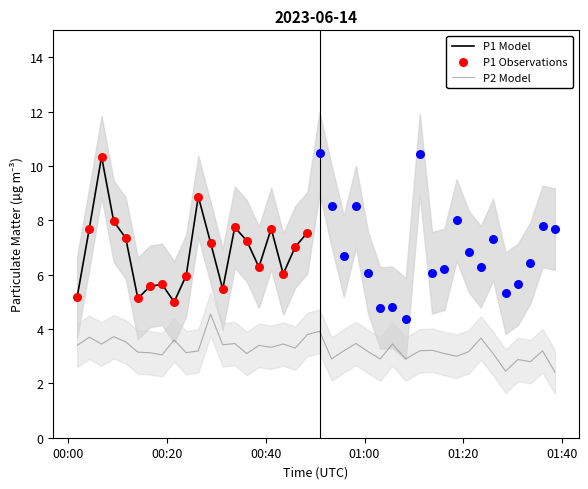

What is the lowest value of the P2 Model series?

2.4